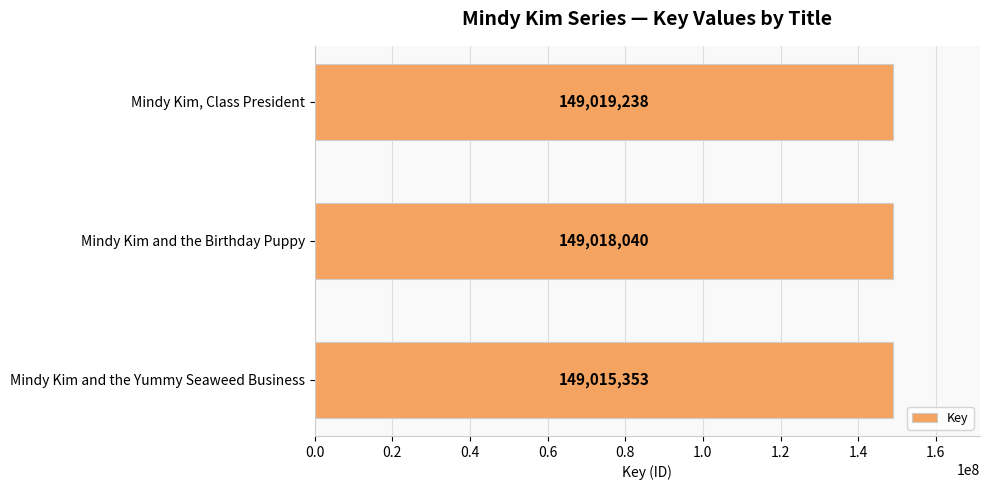

Where is the data nearest to the value 149017295?

Mindy Kim and the Birthday Puppy